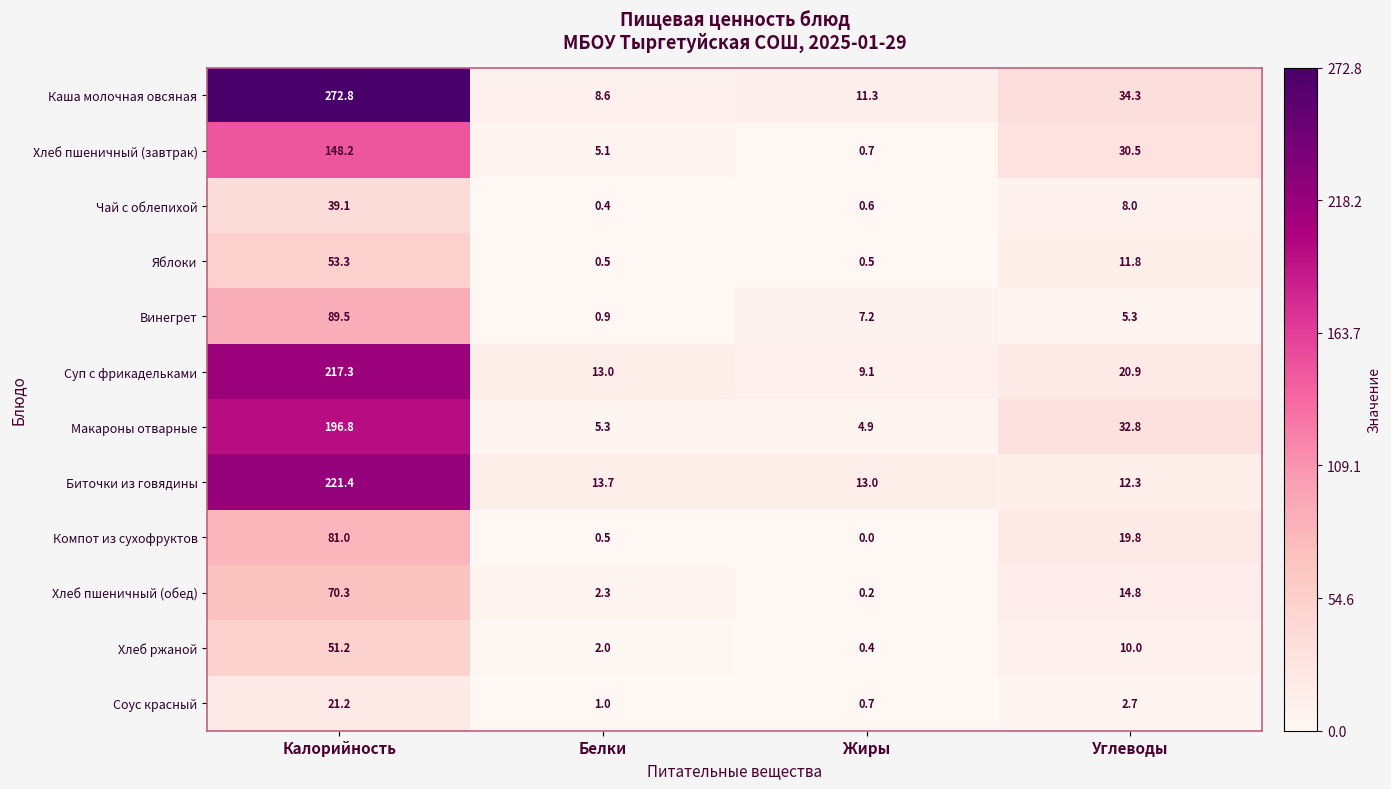

Which series changed the most between Калорийность and Углеводы?

Каша молочная овсяная